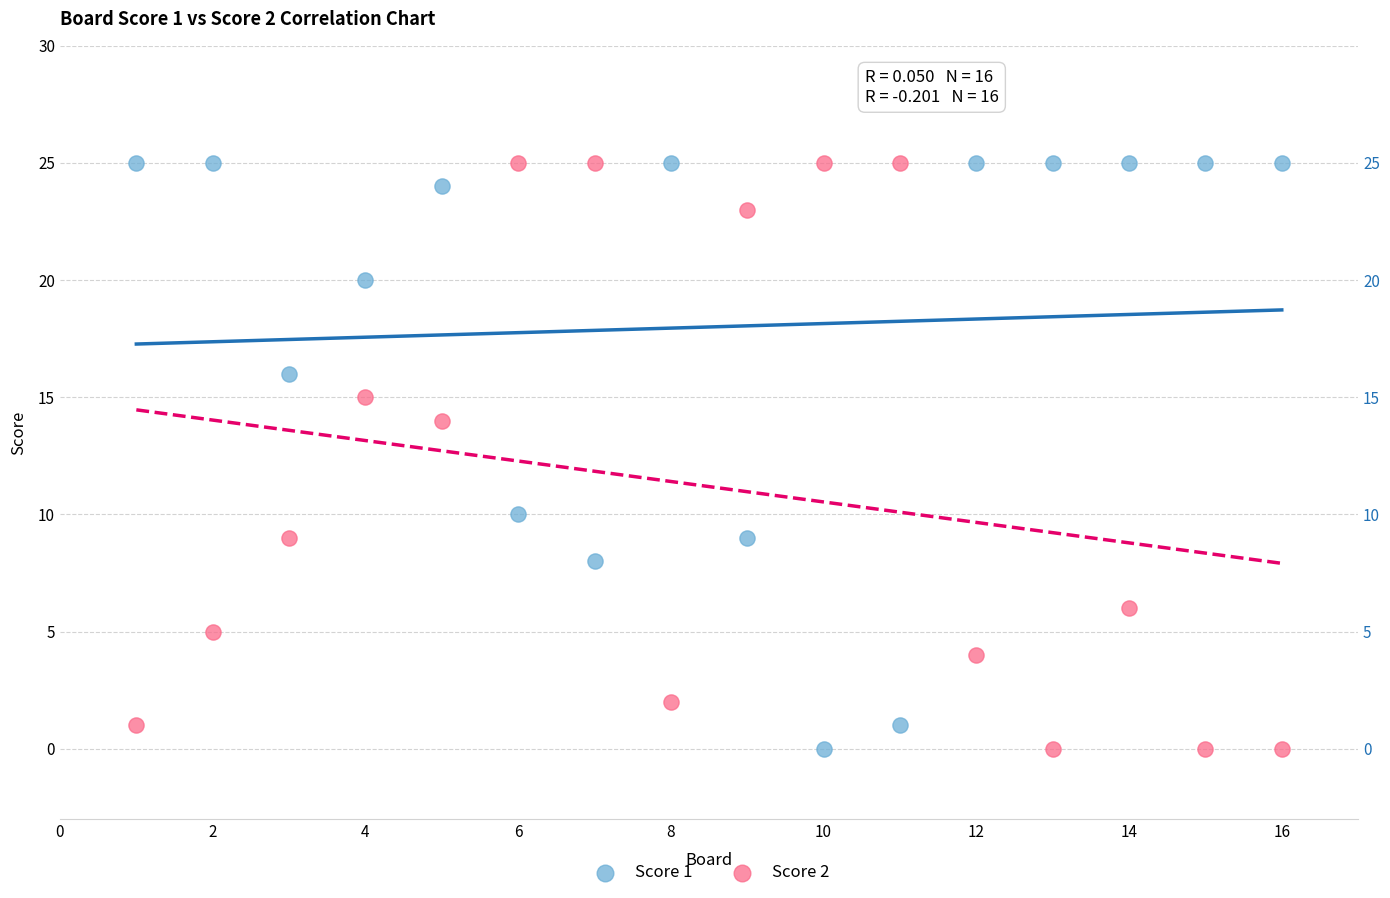

What is the X range (max minus min) for the scatter plot?

15